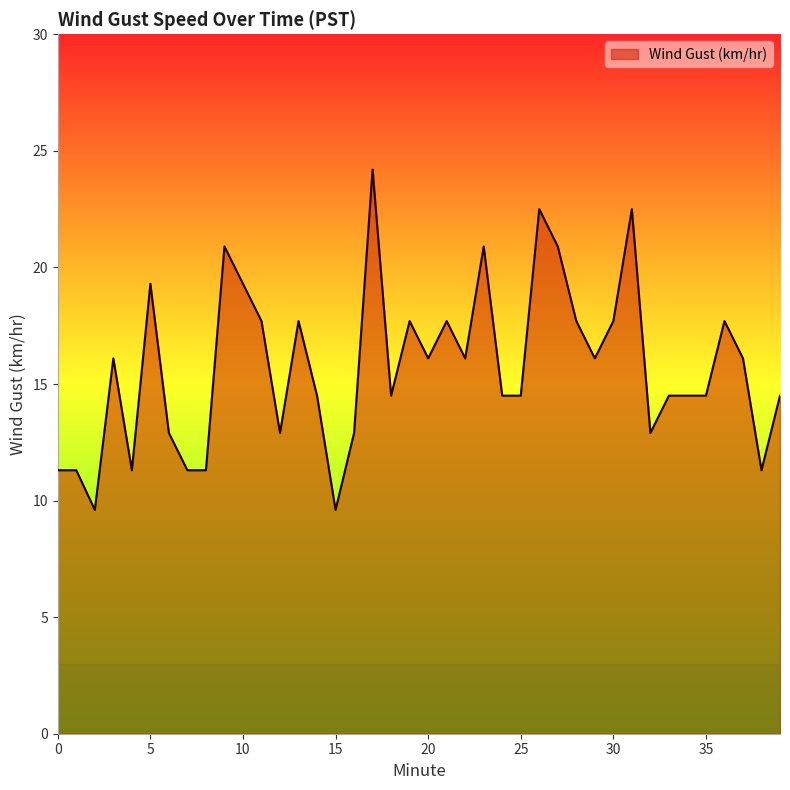

What is the smallest value displayed?

9.6